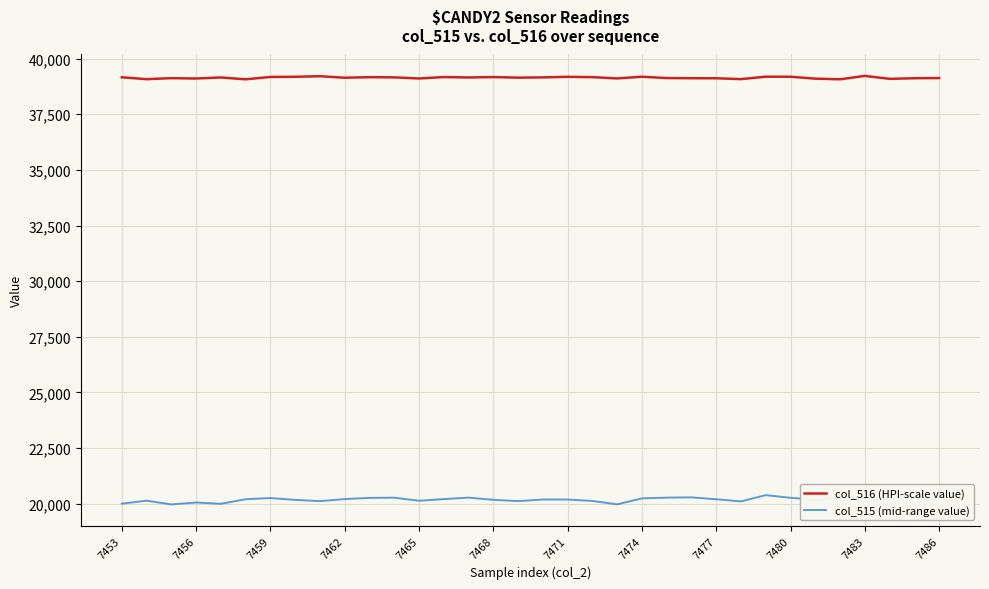

What is the maximum value for col_516 (HPI-scale value)?

39225